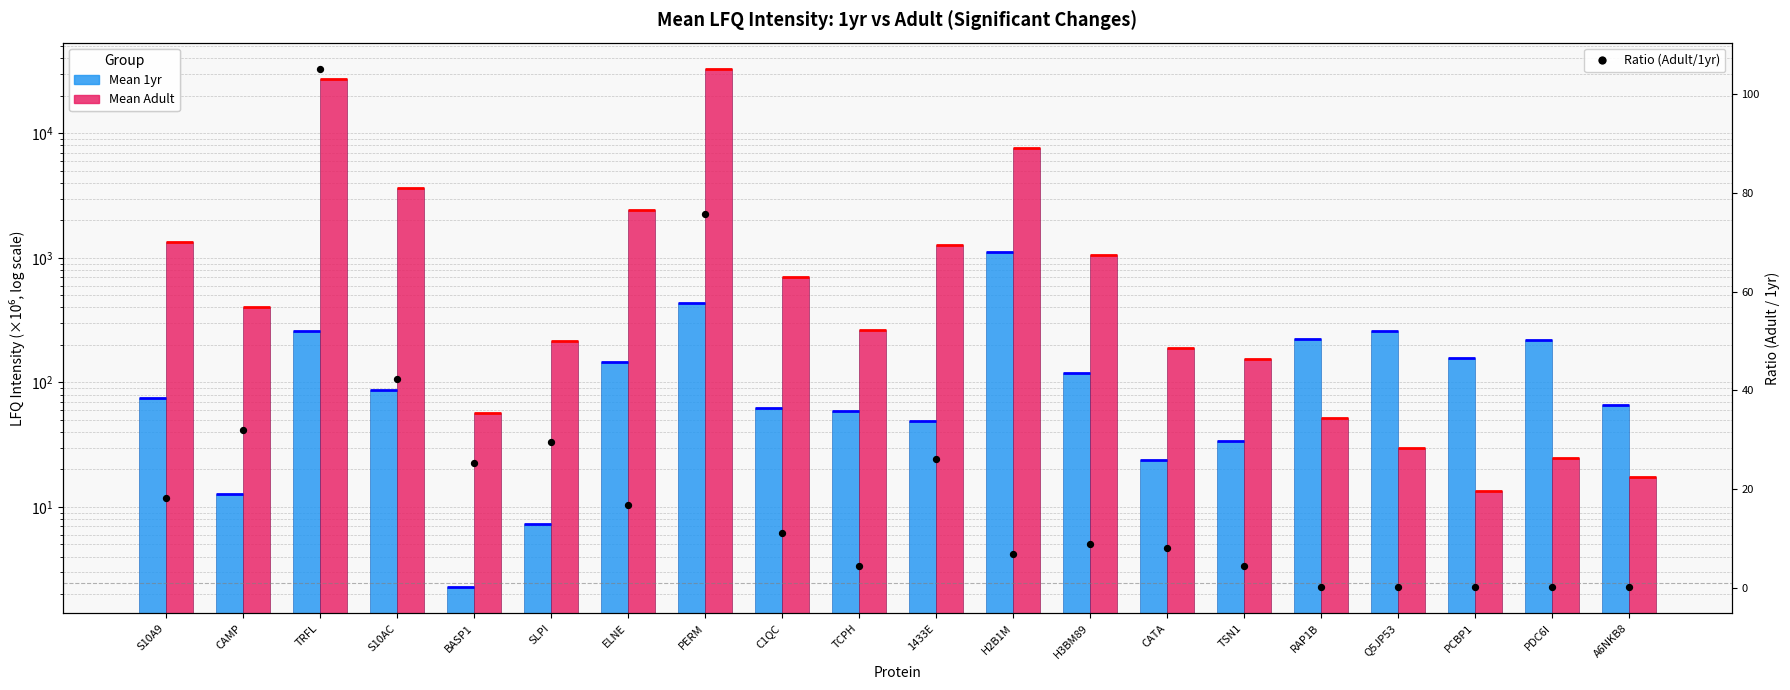

At which category is the sum across all series the highest?

PERM